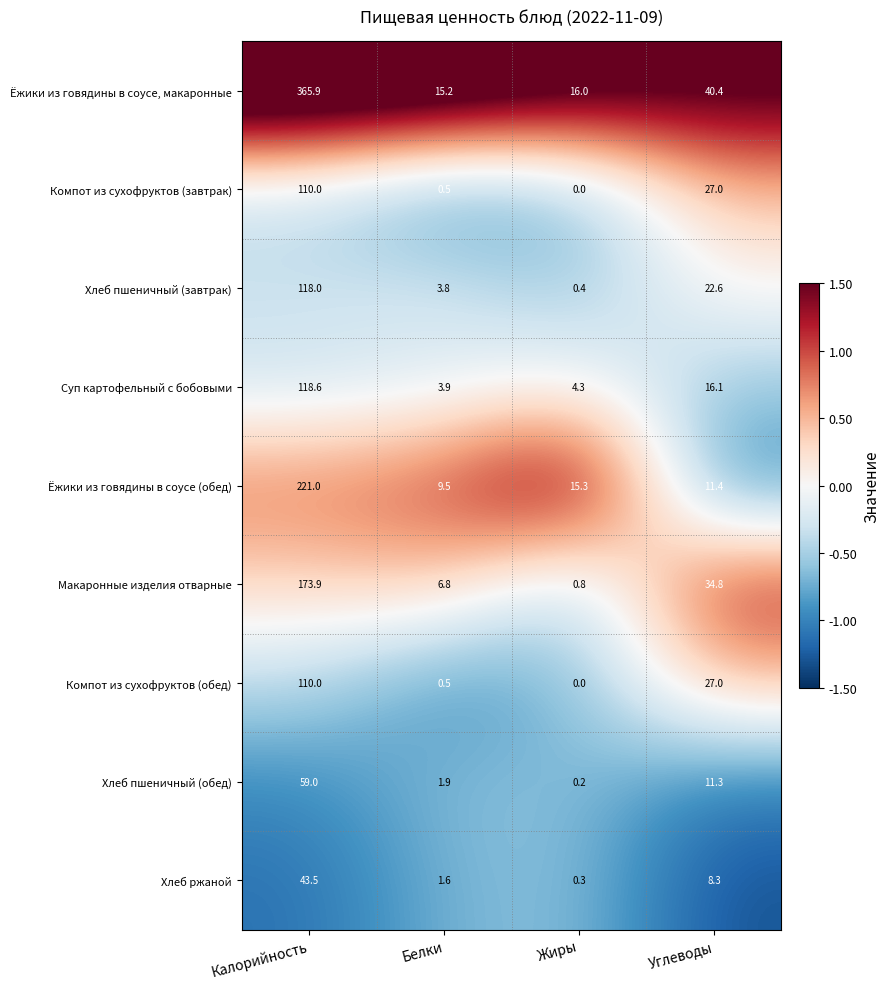

Between Калорийность and Углеводы, which series saw the biggest shift?

Ёжики из говядины в соусе, макаронные